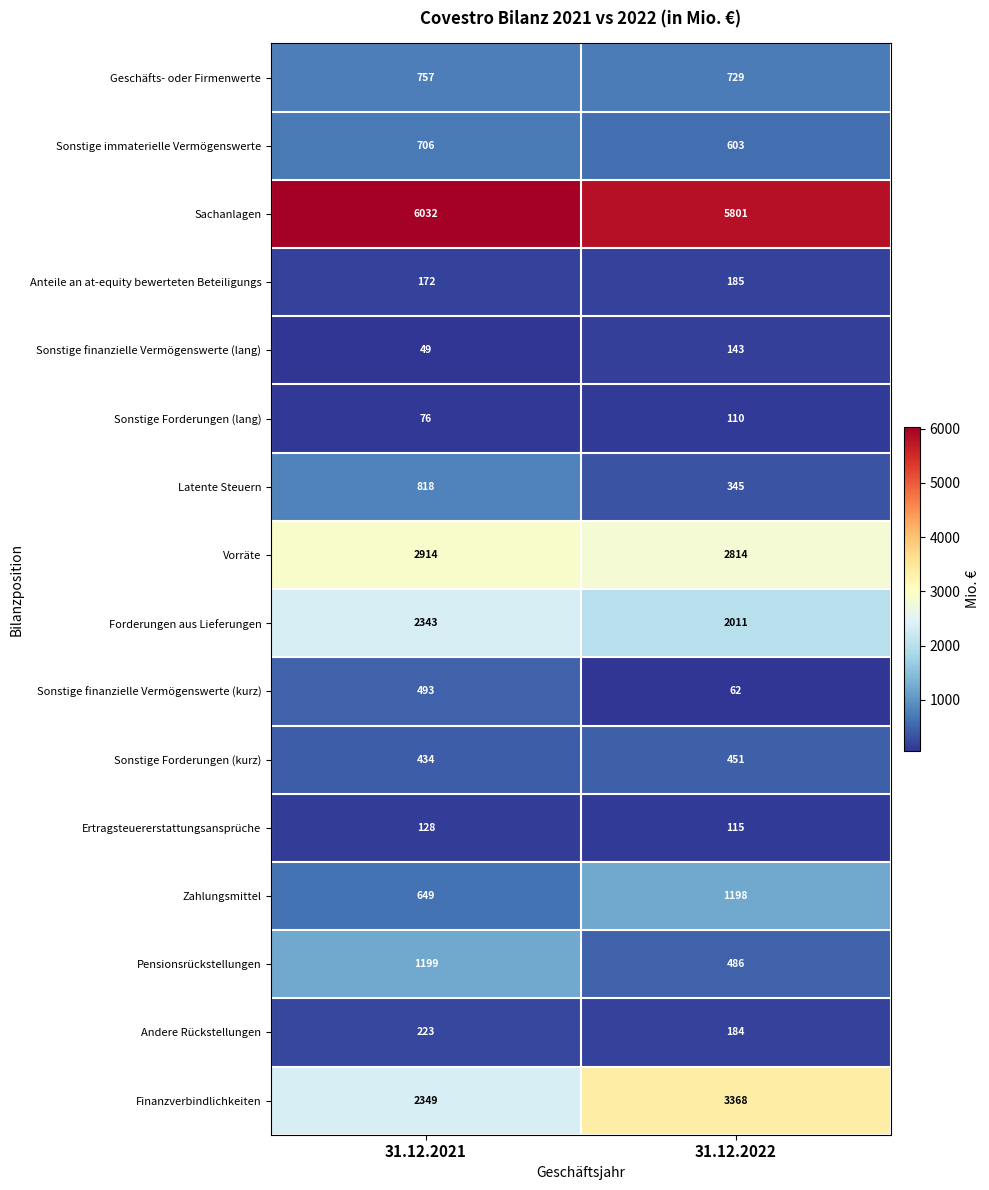

At 31.12.2021, list the series in order from smallest to largest.

Sonstige finanzielle Vermögenswerte (lang), Sonstige Forderungen (lang), Ertragsteuererstattungsansprüche, Anteile an at-equity bewerteten Beteiligungs, Andere Rückstellungen, Sonstige Forderungen (kurz), Sonstige finanzielle Vermögenswerte (kurz), Zahlungsmittel, Sonstige immaterielle Vermögenswerte, Geschäfts- oder Firmenwerte, Latente Steuern, Pensionsrückstellungen, Forderungen aus Lieferungen, Finanzverbindlichkeiten, Vorräte, Sachanlagen